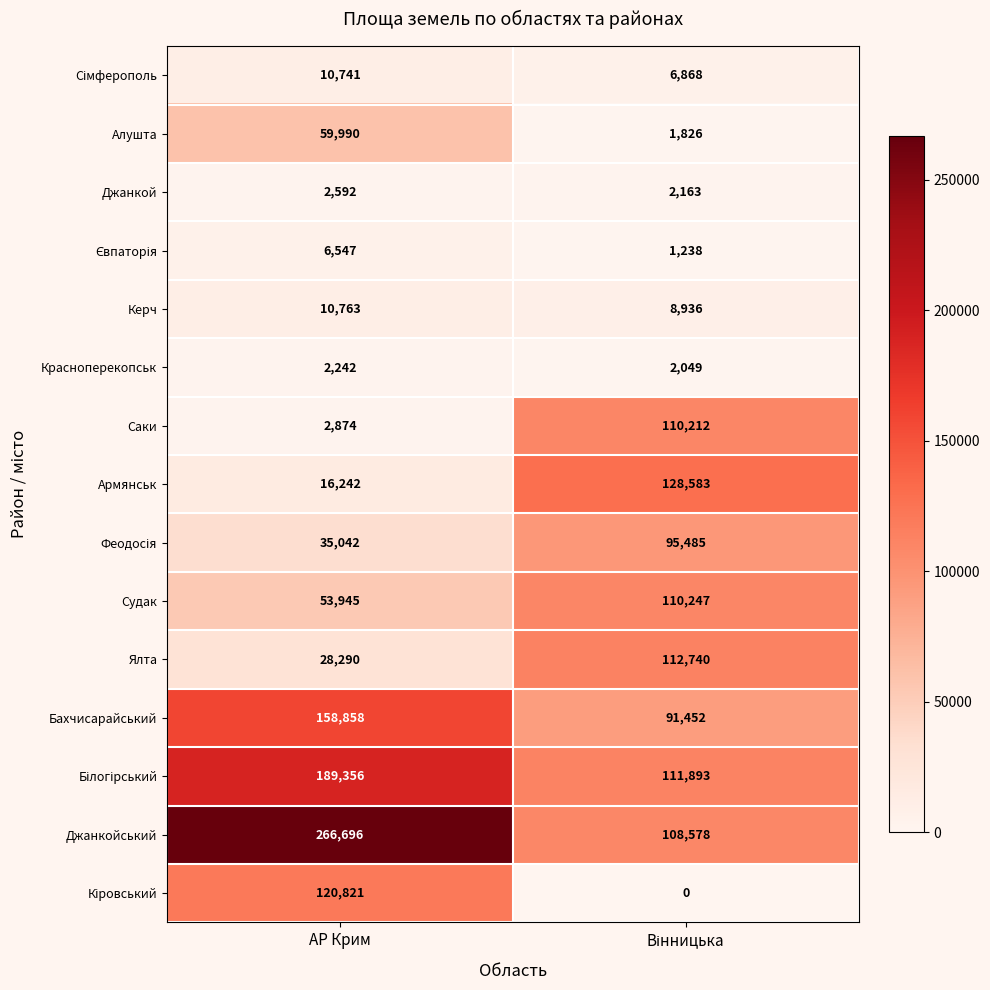

True or false: Джанкой has a value of 1229 at АР Крим.

False